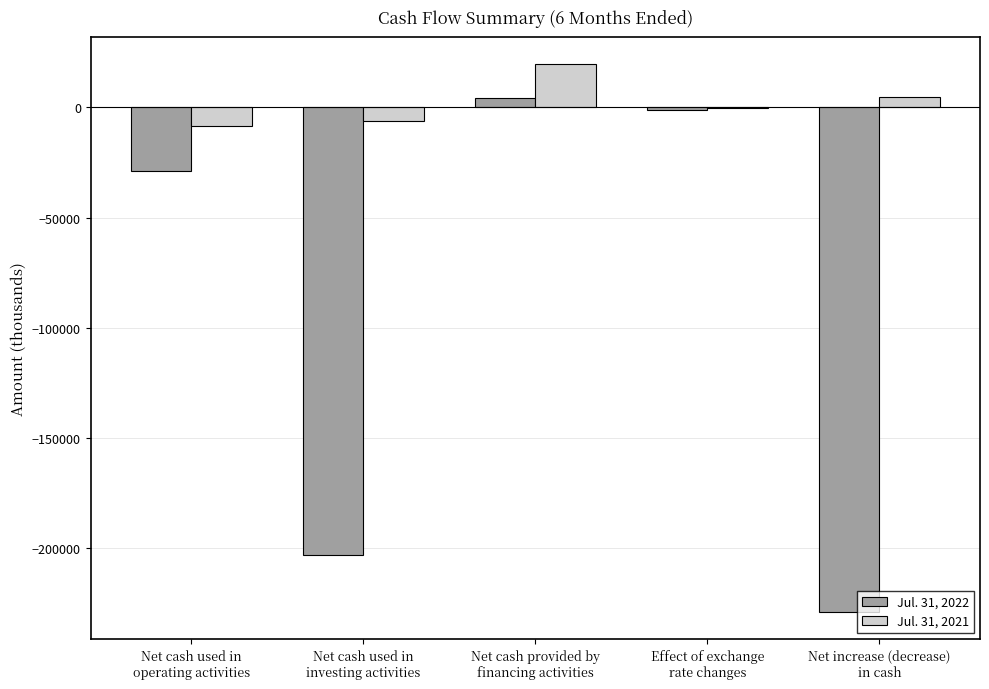

What are all the series names shown in the legend?

Jul. 31, 2022, Jul. 31, 2021